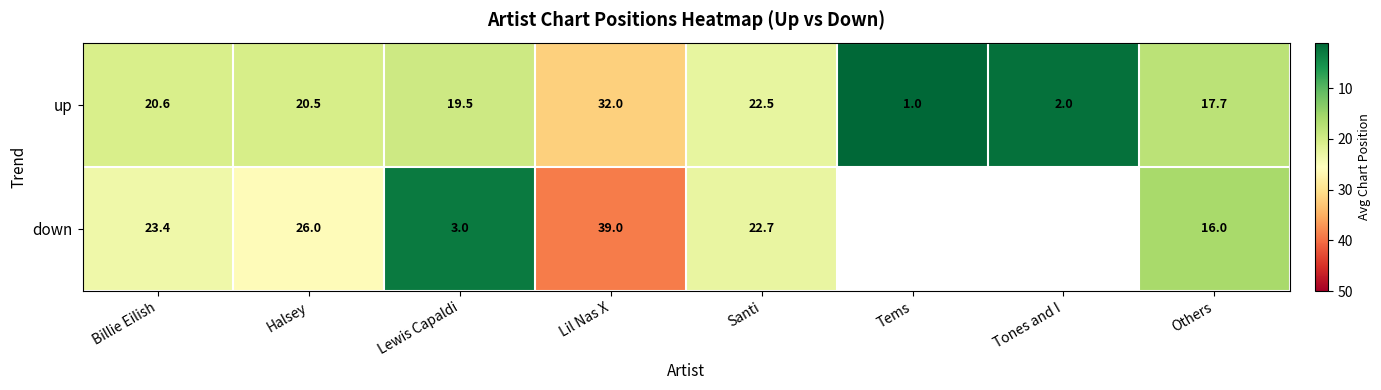

What is the sum of the up values at Santi and Tems?

23.5